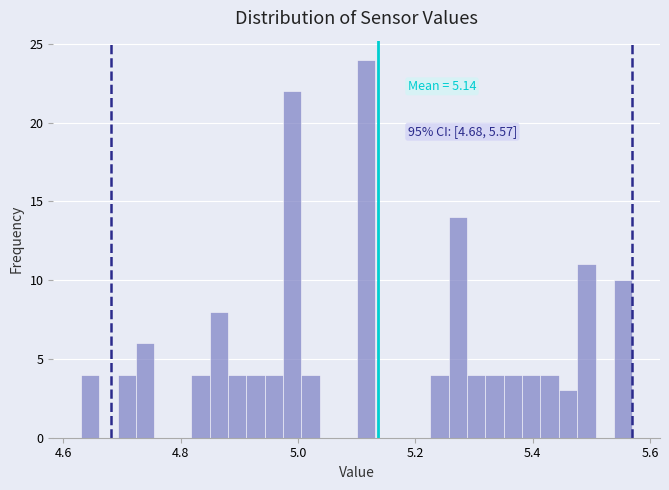

Around what value on the x-axis is the tallest bar? Give the approximate position of its centre, as read against the axis.

5.12